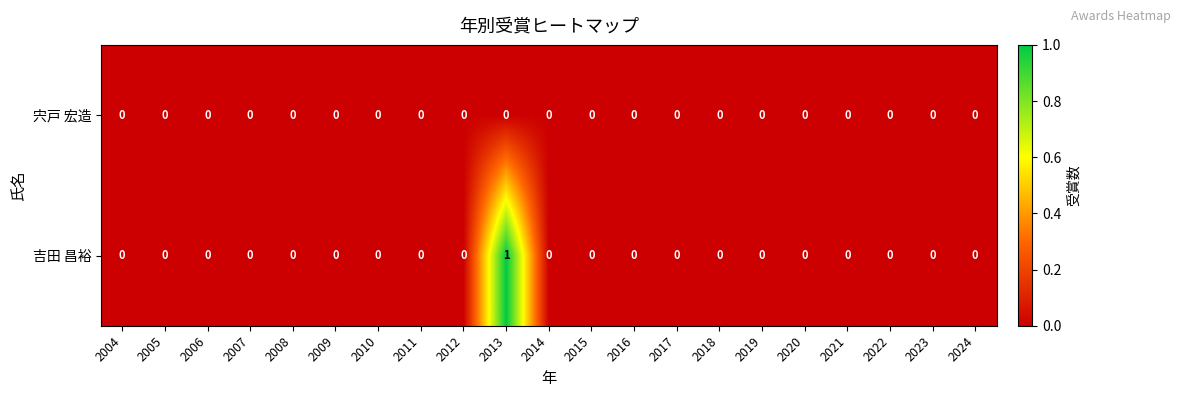

List the series in order of their peak value, highest first.

吉田 昌裕, 宍戸 宏造